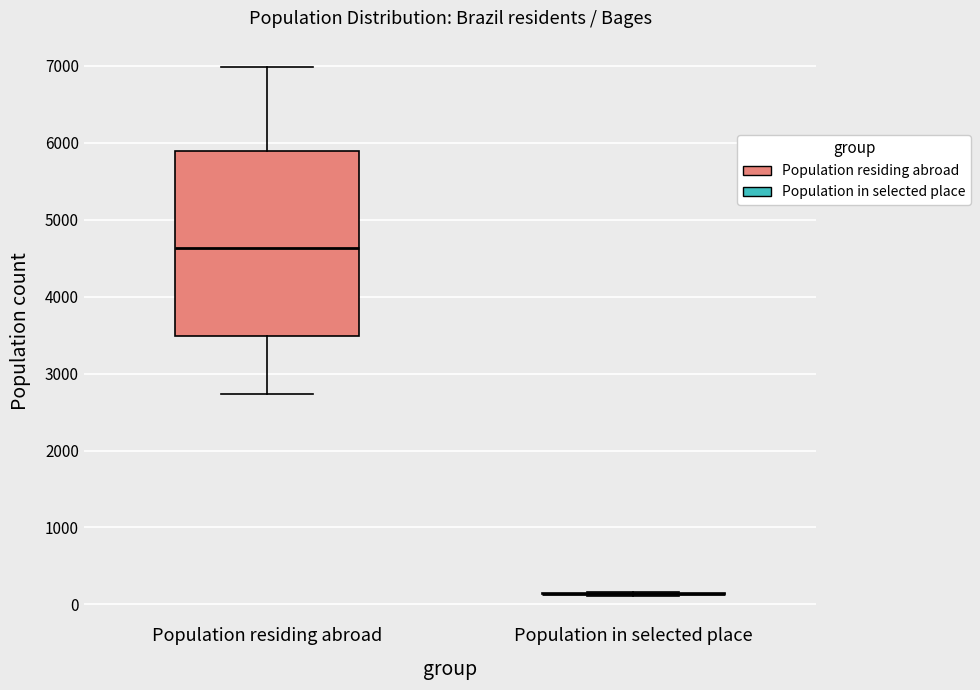

Reading left to right, transcribe this box plot: for each box, give where its median line is, the range the box spans, and where its two whiskers end, as read against the y-axis. The values are not printed on the chart, so give them approximately, as read against the axis.

Population residing abroad: median 4600, box 3500 to 5900, whiskers 2700 to 7000
Population in selected place: box collapsed to a line at 100, whiskers 100 to 200